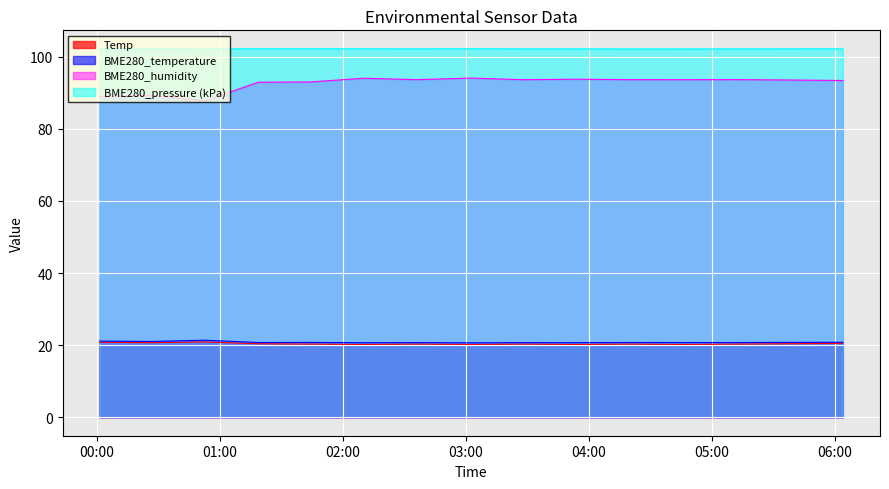

List the labels in order of BME280_temperature value, smallest first.

2023/10/08 03:02:00, 2023/10/08 02:10:00, 2023/10/08 03:54:00, 2023/10/08 03:28:00, 2023/10/08 02:36:00, 2023/10/08 04:46:00, 2023/10/08 01:18:43, 2023/10/08 05:12:00, 2023/10/08 04:20:00, 2023/10/08 01:44:00, 2023/10/08 05:38:00, 2023/10/08 06:04:00, 2023/10/08 00:26:29, 2023/10/08 00:01:14, 2023/10/08 00:52:26